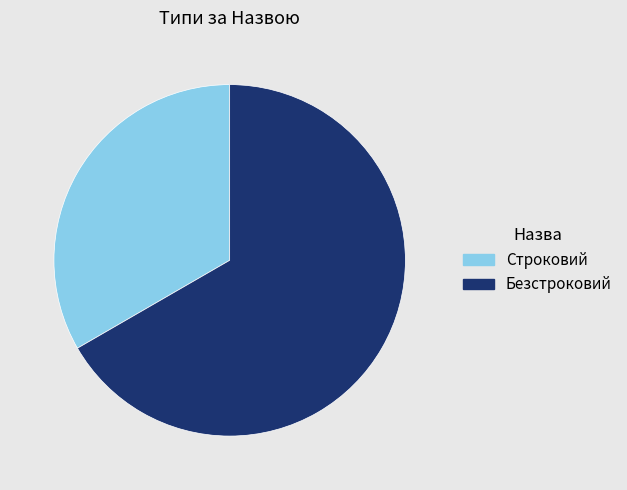

Count the number of slices in the pie.

2